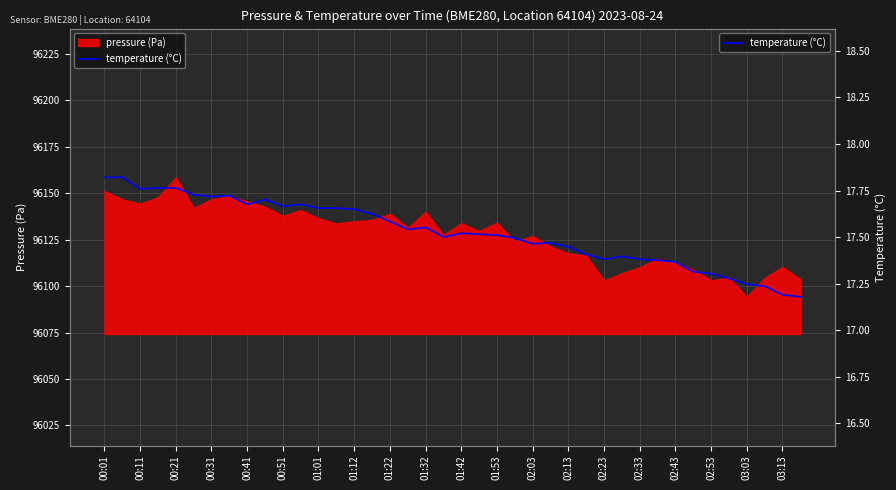

What is the change in value from 01:01 to 25?

-24.9